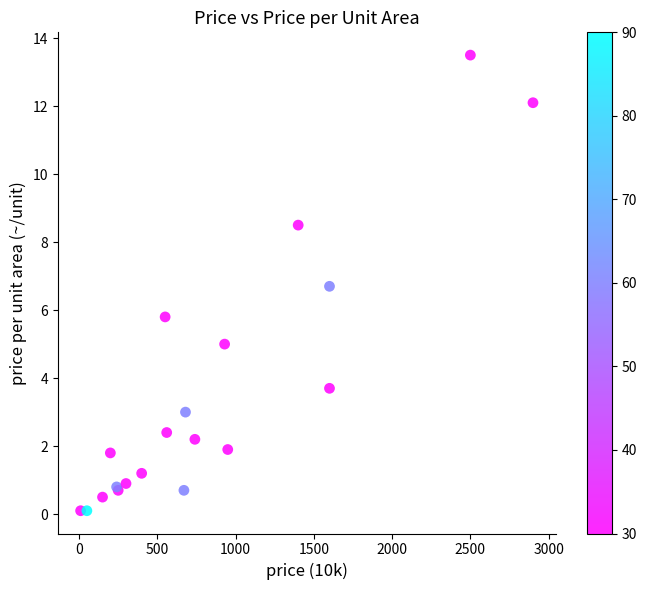

What Y value in the scatter plot is closest to 6?

5.8